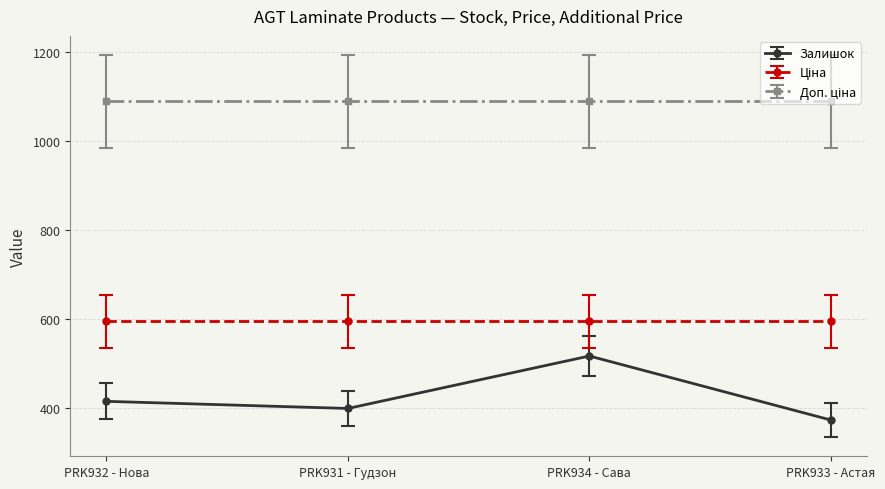

Does the chart have visible grid lines?

Yes